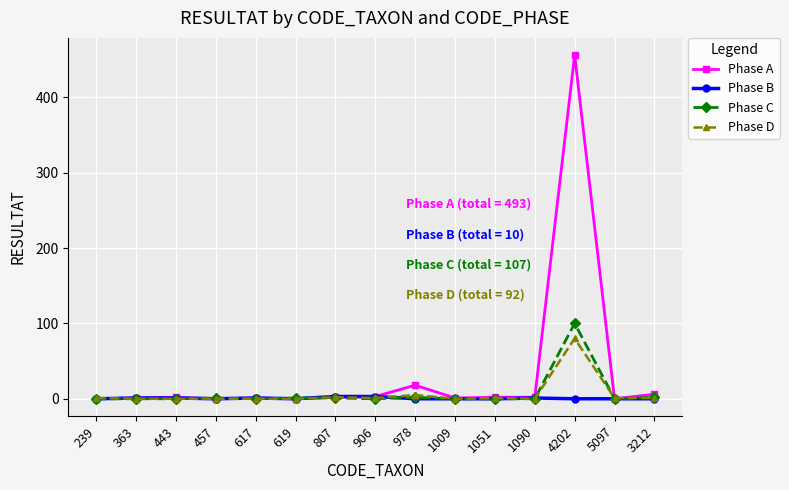

Which series has the largest total across all categories?

Phase A